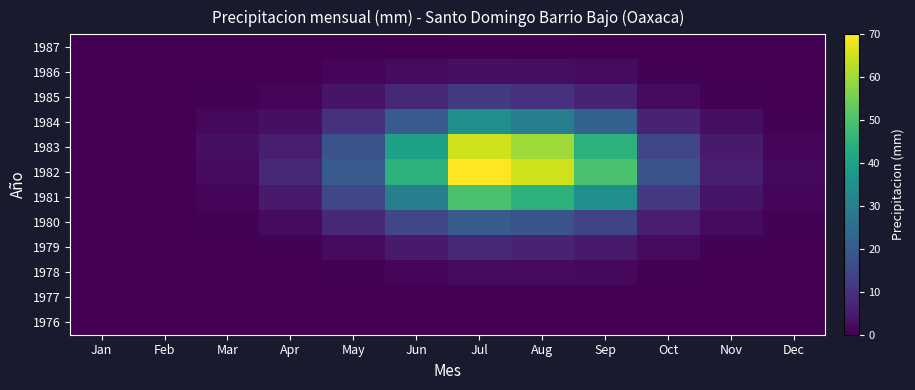

What is the spread (max minus min) of values at Dec?

1.5